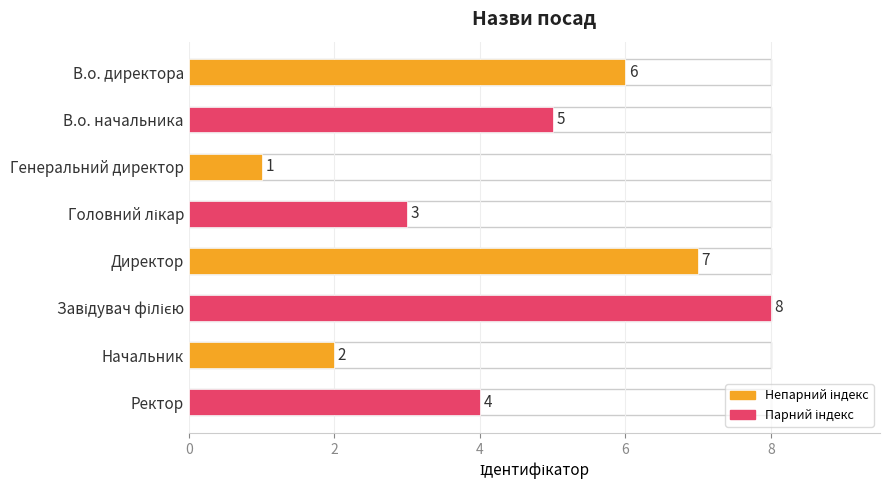

Is it true that the value at Ректор is 7?

False